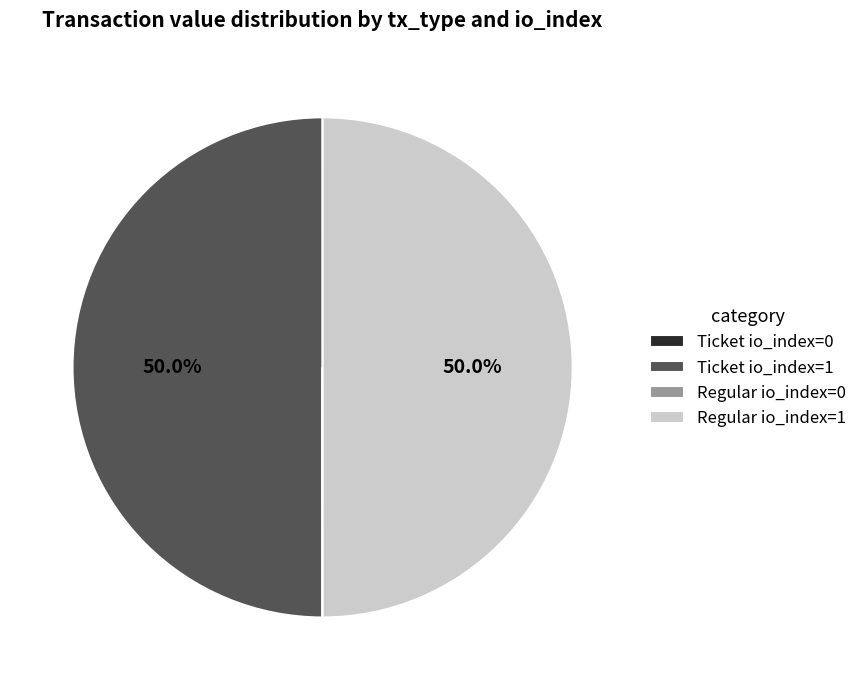

What is the ratio of the value at Ticket io_index=1 to the value at Regular io_index=1?

1.0